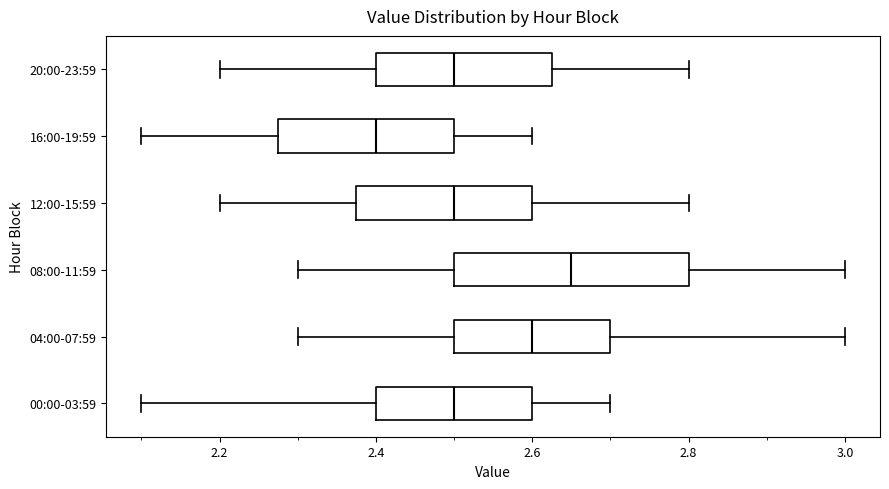

Which box's median line is the furthest to the left?

16:00-19:59